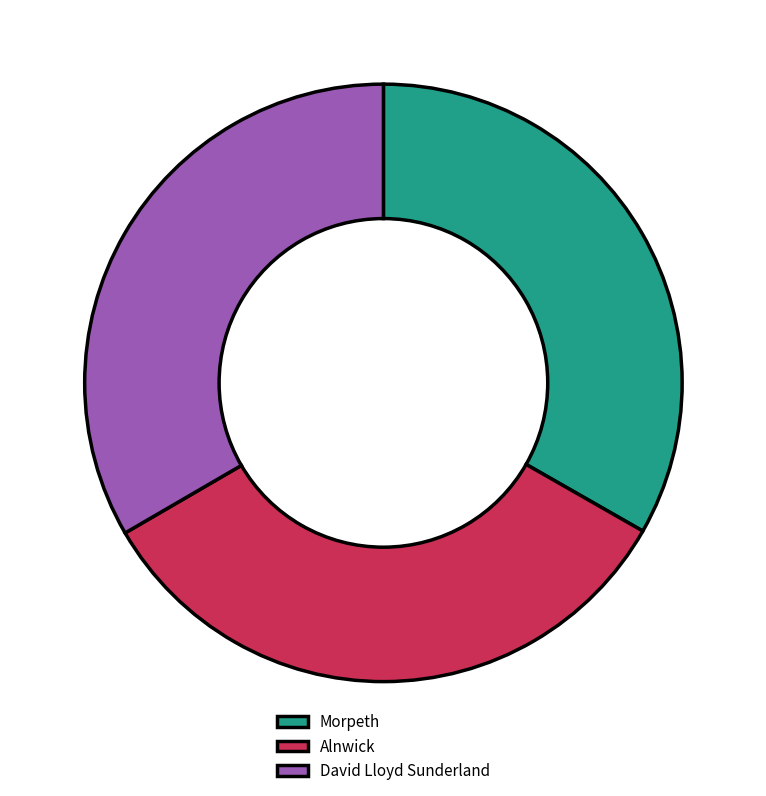

Approximately how many times larger is the value at David Lloyd Sunderland compared to Alnwick?

1.0